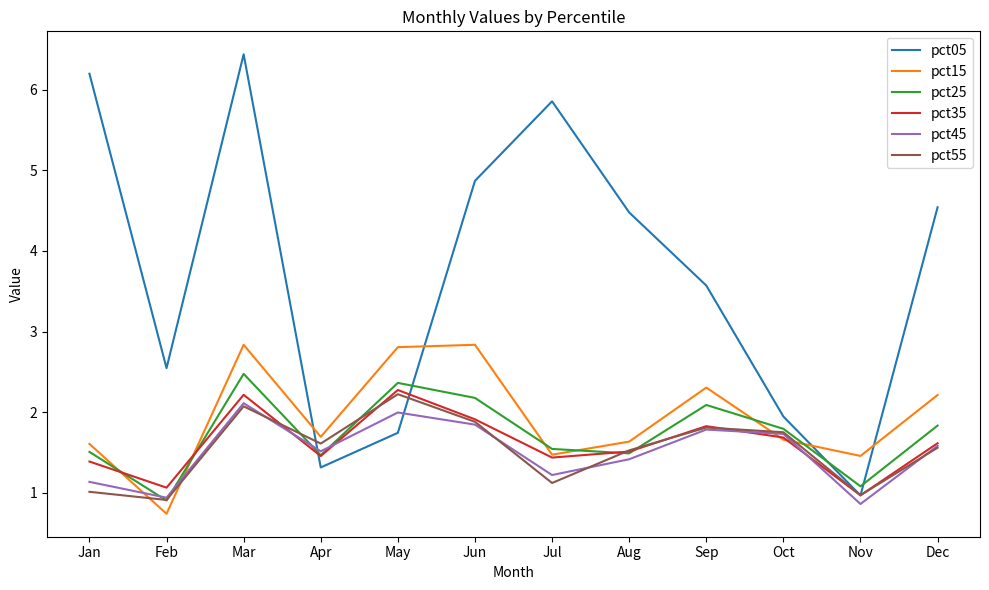

Which series has the largest range (max minus min)?

pct05